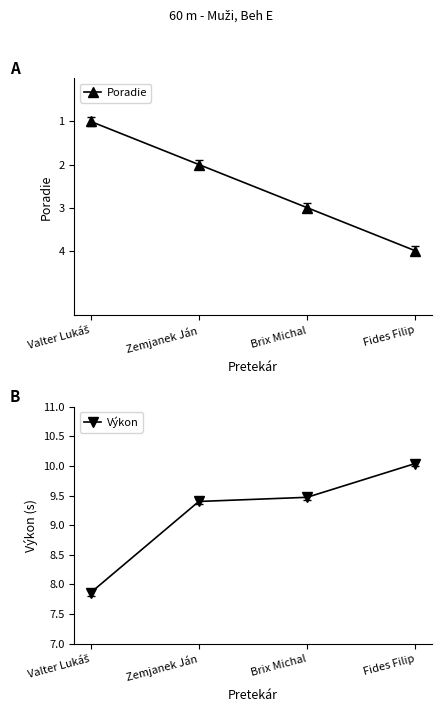

Reading left to right, list all the values displayed in this chart.

Poradie: Valter Lukáš=1.0	Zemjanek Ján=2.0	Brix Michal=3.0	Fides Filip=4.0
Výkon: Valter Lukáš=7.9	Zemjanek Ján=9.4	Brix Michal=9.5	Fides Filip=10.0